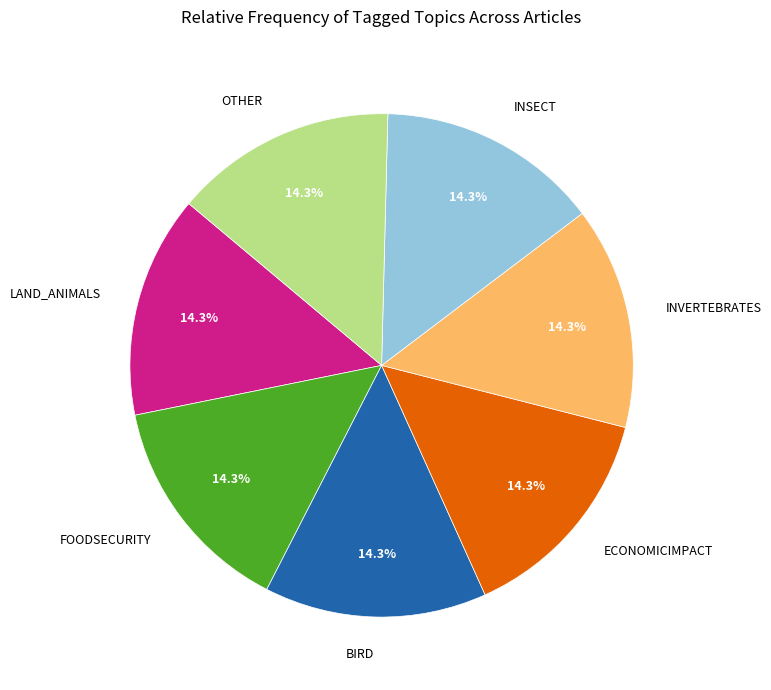

How many segments does this pie chart have?

7